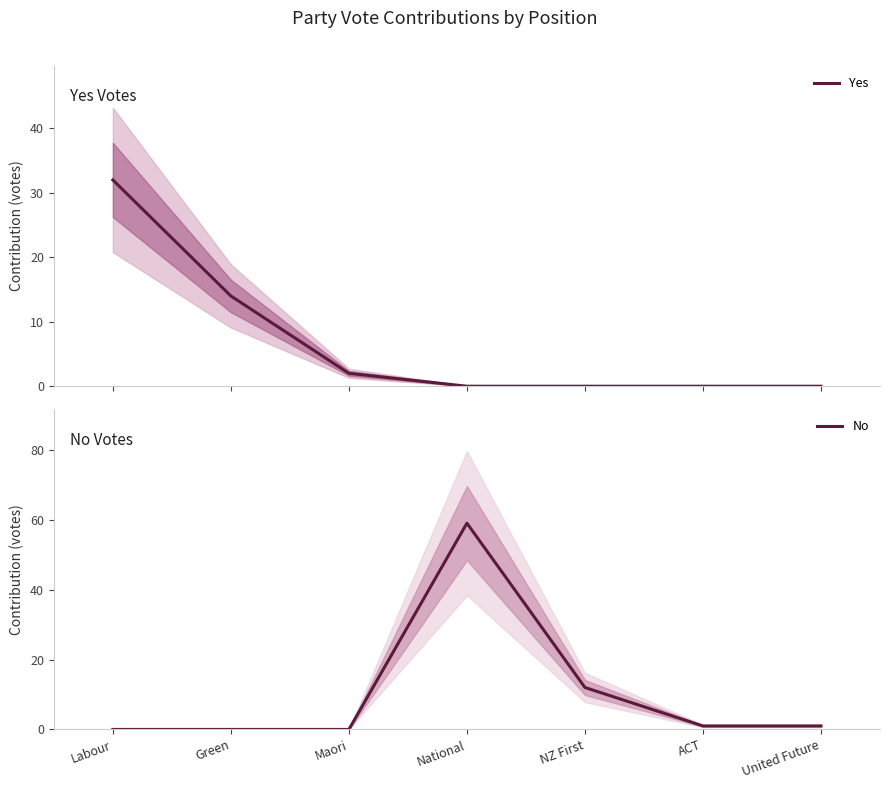

Rank the categories by Yes value from highest to lowest.

Labour, Green, Maori, National, NZ First, ACT, United Future